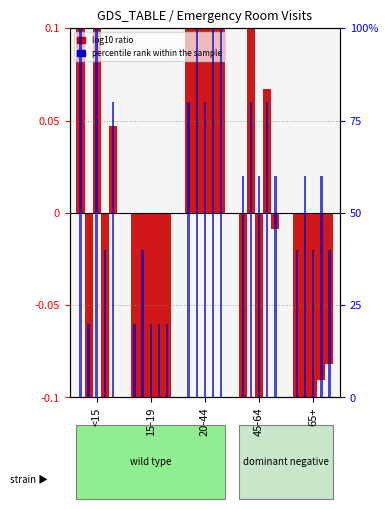

What is the sum of all values?

300